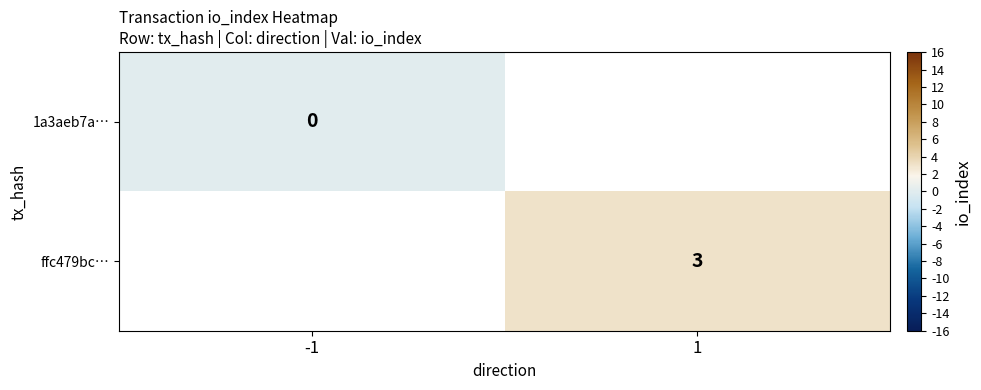

The value of ffc479bc… at 1 is 3. True or false?

True